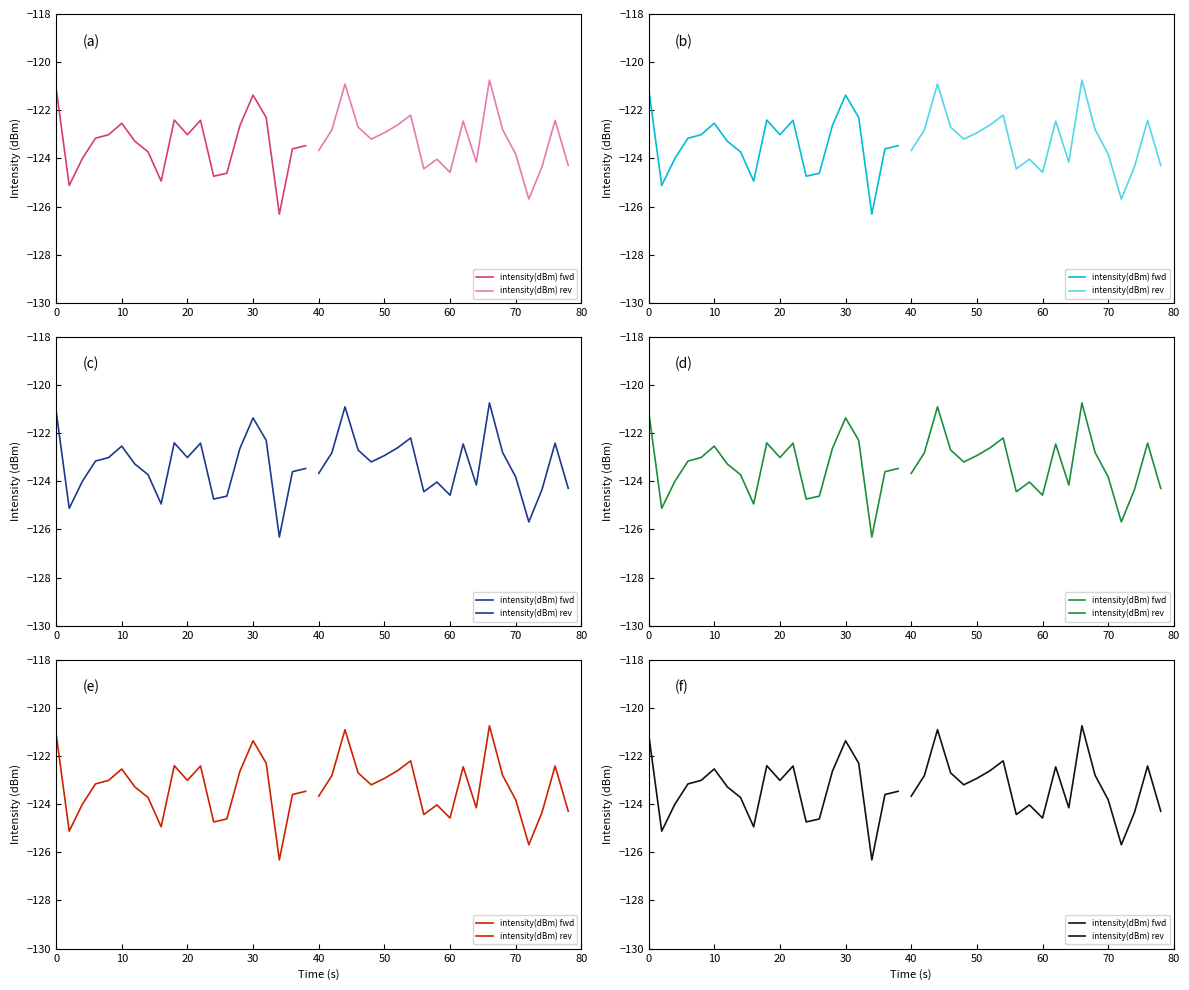

Reading right to left, extract all data points from this chart.

intensity(dBm) fwd: -123.5	-123.6	-126.3	-122.3	-121.4	-122.6	-124.6	-124.7	-122.4	-123.0	-122.4	-124.9	-123.7	-123.3	-122.5	-123.0	-123.2	-124.0	-125.1	-121.1
intensity(dBm) rev: -124.3	-122.4	-124.3	-125.7	-123.8	-122.8	-120.7	-124.2	-122.4	-124.6	-124.0	-124.4	-122.2	-122.6	-122.9	-123.2	-122.7	-120.9	-122.8	-123.7